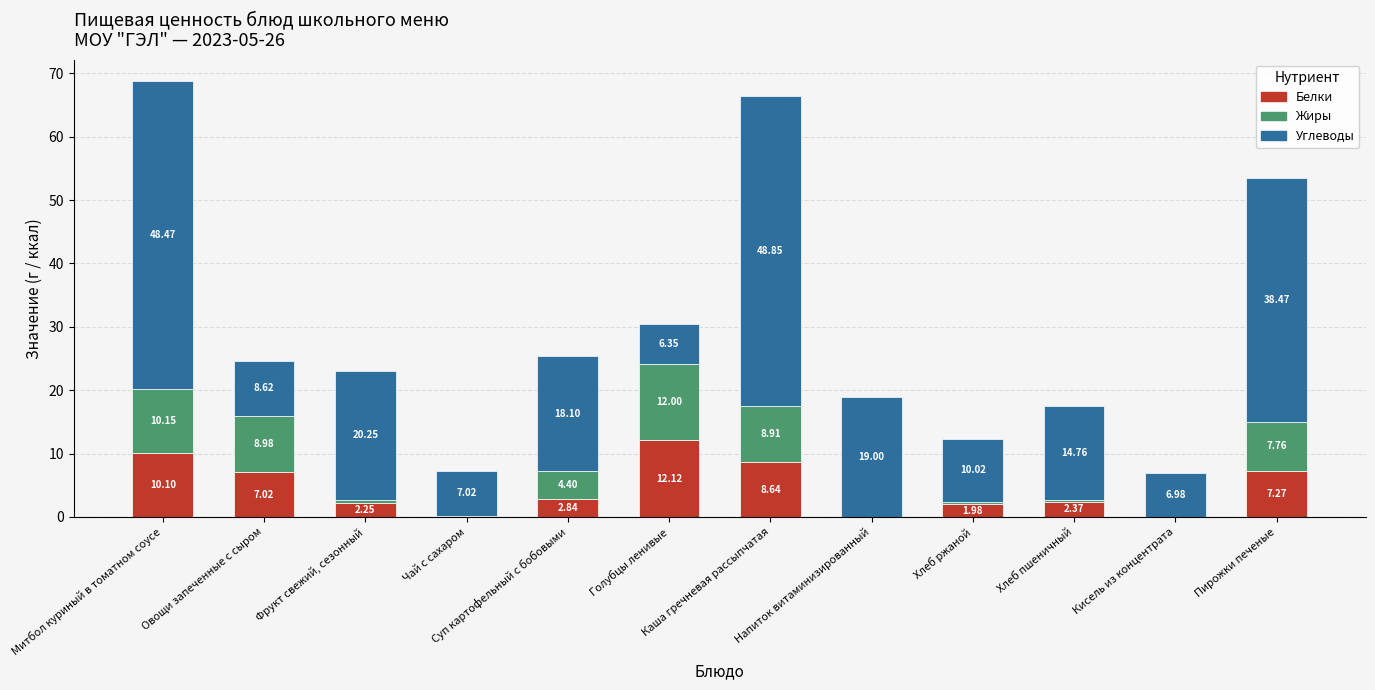

Where is Белки nearest to the value 6?

Овощи запеченные с сыром